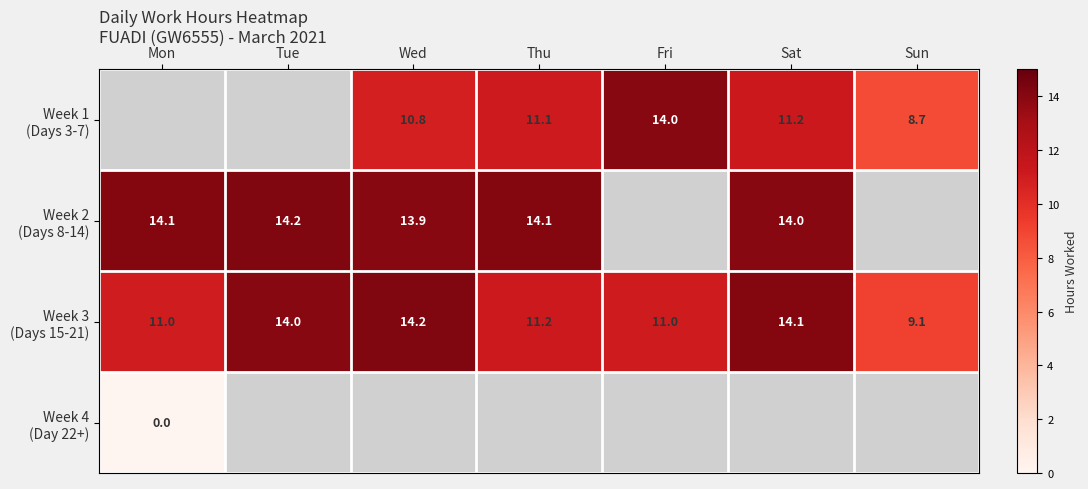

Is it true that Week 2 (Days 8-14) equals 5.3 at Sat?

False